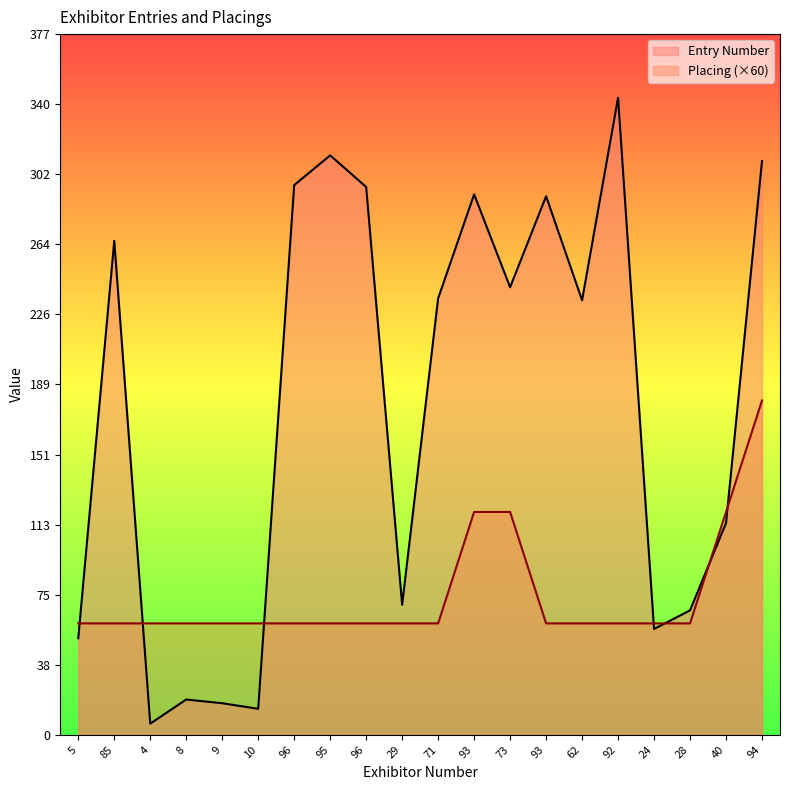

Is it true that Placing equals 99 at 96?

False